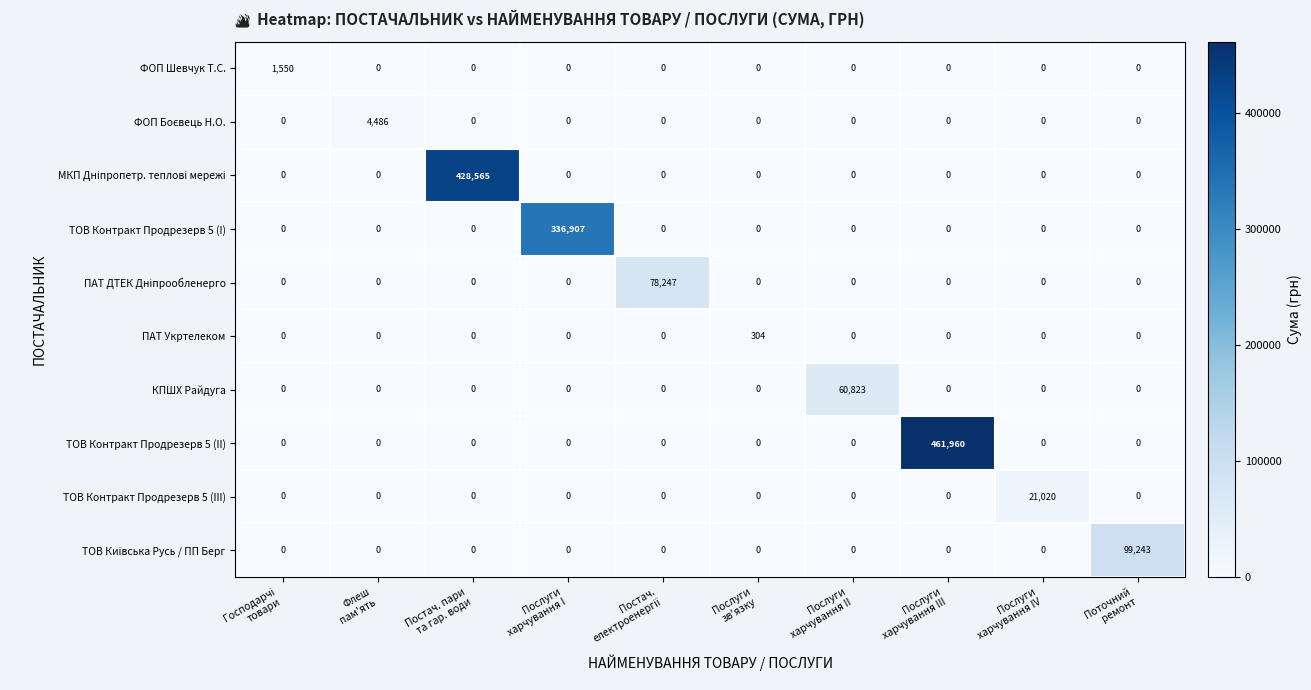

Count the number of data series in this chart.

10